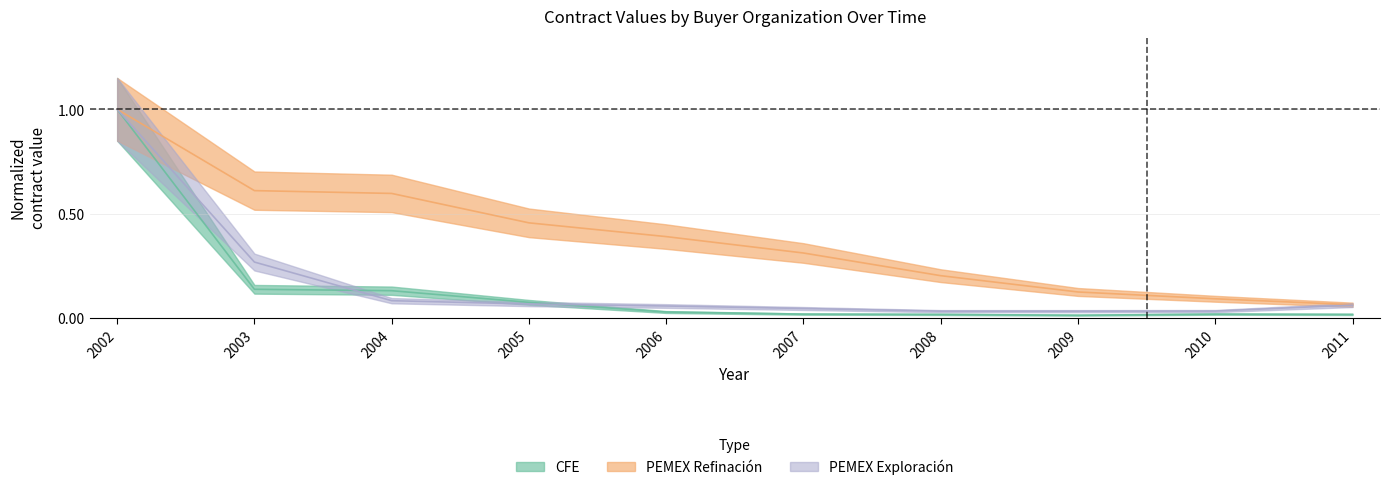

Does the chart have visible grid lines?

Yes